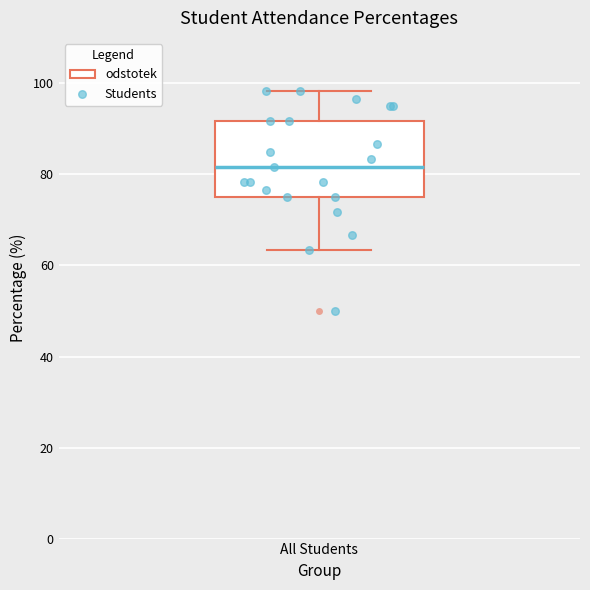

Where does the upper whisker of the box for All Students end on the y-axis? The values are not printed on the chart, so give them approximately, as read against the axis.

98